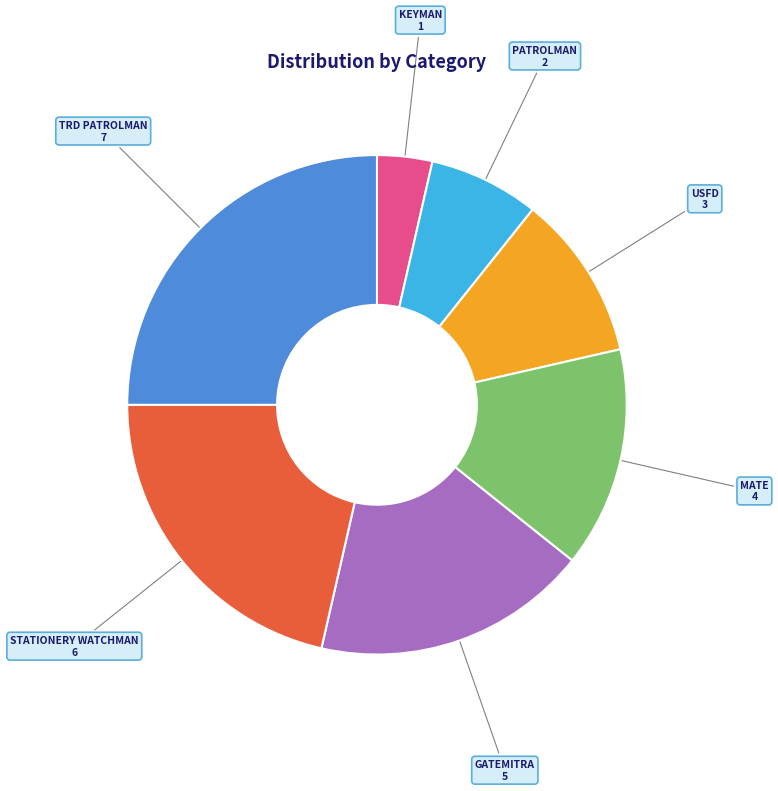

Rank the categories by value from highest to lowest.

TRD PATROLMAN, STATIONERY WATCHMAN, GATEMITRA, MATE, USFD, PATROLMAN, KEYMAN